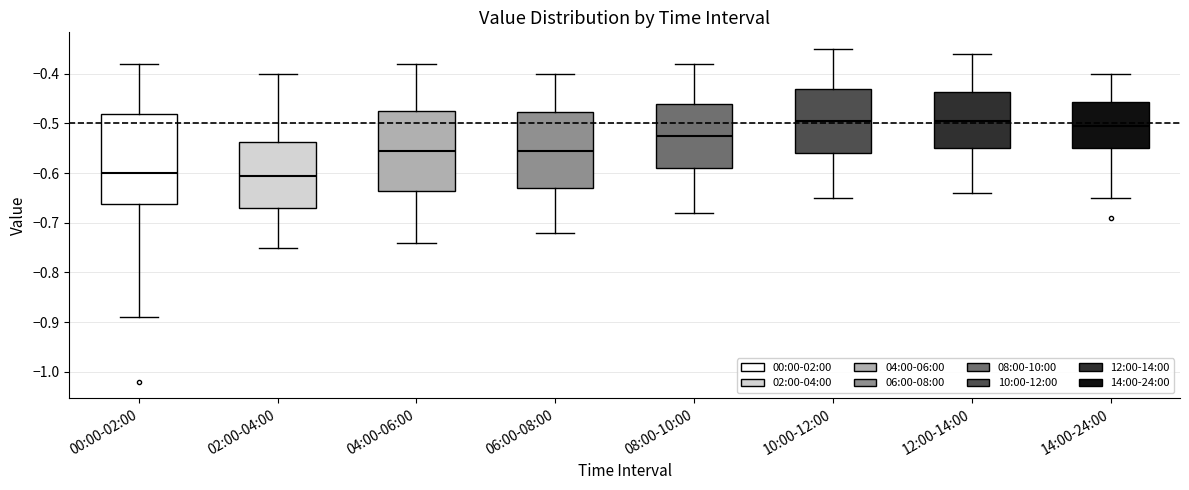

Reading left to right, read every box against the y-axis: the position of its median line, the range the box covers, and the ends of its whiskers. The values are not printed on the chart, so give them approximately, as read against the axis.

00:00-02:00: median -0.60, box -0.66 to -0.48, whiskers -0.89 to -0.38
02:00-04:00: median -0.60, box -0.67 to -0.54, whiskers -0.75 to -0.40
04:00-06:00: median -0.55, box -0.63 to -0.47, whiskers -0.74 to -0.38
06:00-08:00: median -0.55, box -0.63 to -0.48, whiskers -0.72 to -0.40
08:00-10:00: median -0.52, box -0.59 to -0.46, whiskers -0.68 to -0.38
10:00-12:00: median -0.49, box -0.56 to -0.43, whiskers -0.65 to -0.35
12:00-14:00: median -0.49, box -0.55 to -0.44, whiskers -0.64 to -0.36
14:00-24:00: median -0.50, box -0.55 to -0.46, whiskers -0.65 to -0.40